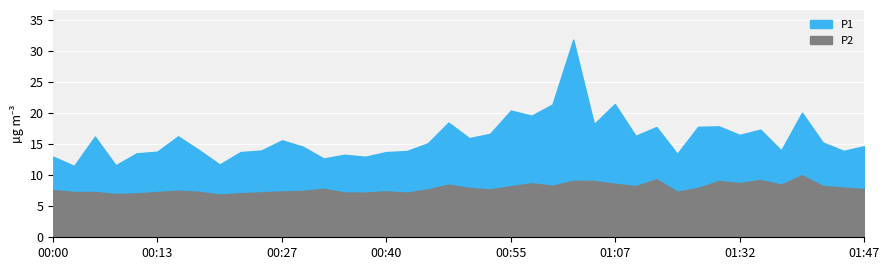

True or false: P2 and P1 intersect in this chart.

False